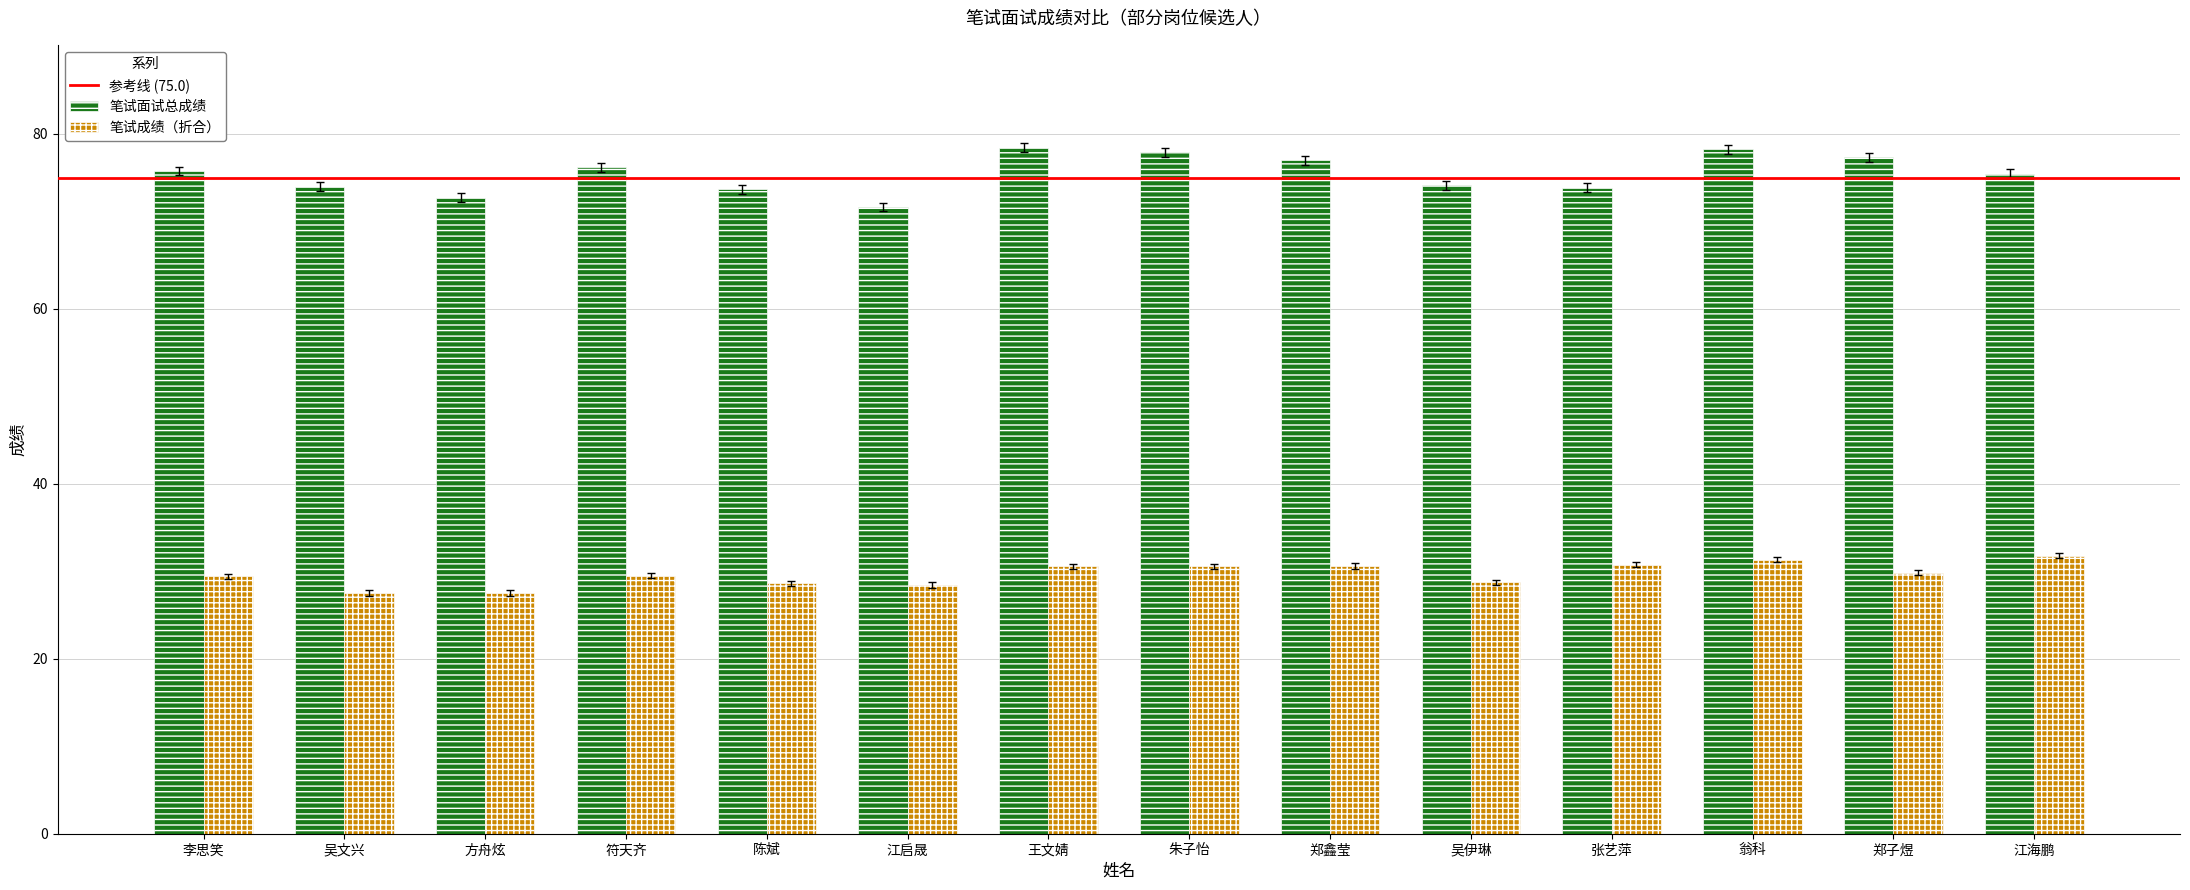

At how many categories does at least one series exceed 47?

14